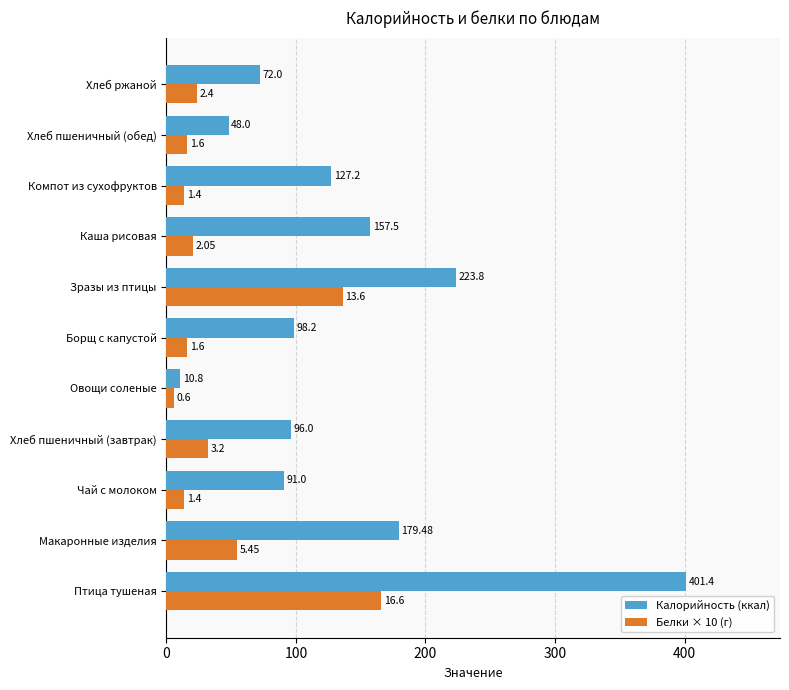

What is the average value of the Калорийность (ккал) series?

136.9